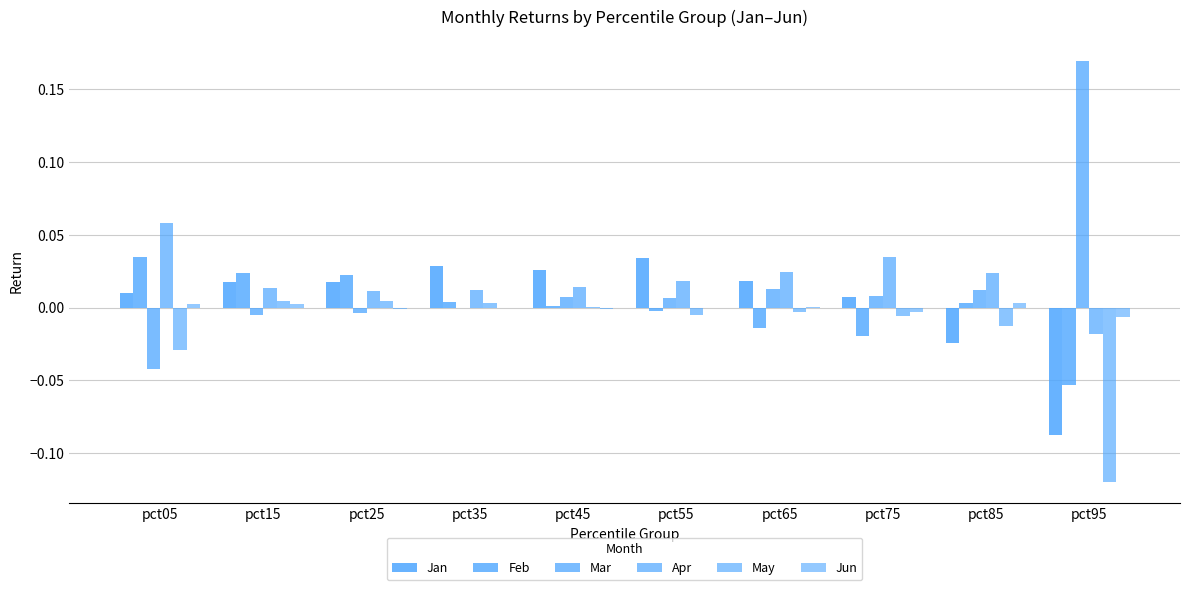

Count the number of categories in the chart.

10